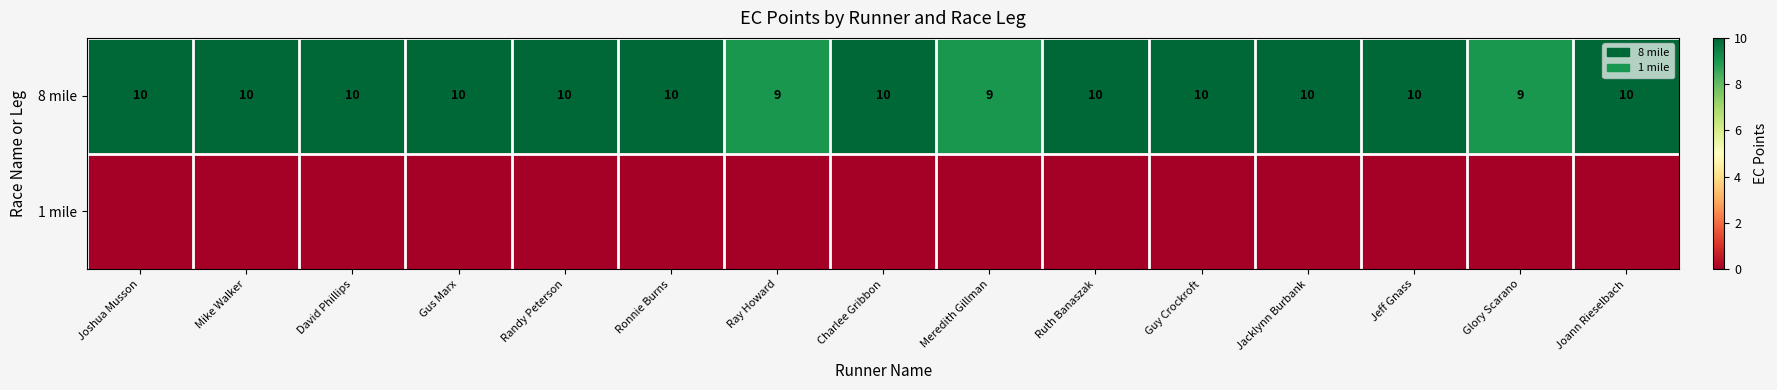

The value of 8 mile at Mike Walker is 10. True or false?

True